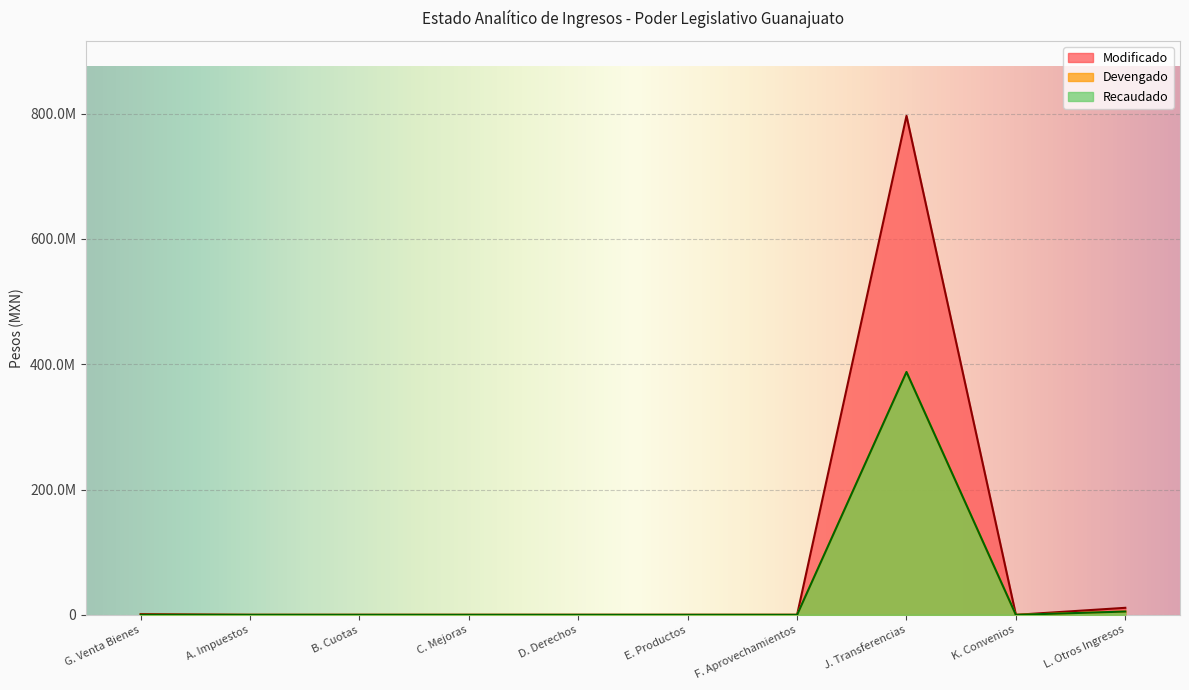

Which series has the largest total across all categories?

Modificado